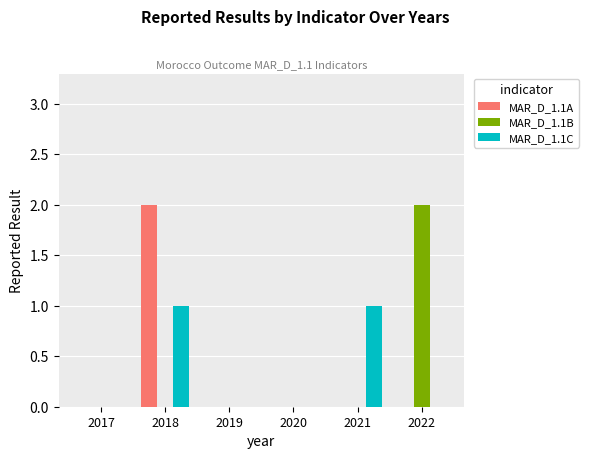

What are all the series names shown in the legend?

MAR_D_1.1A, MAR_D_1.1B, MAR_D_1.1C